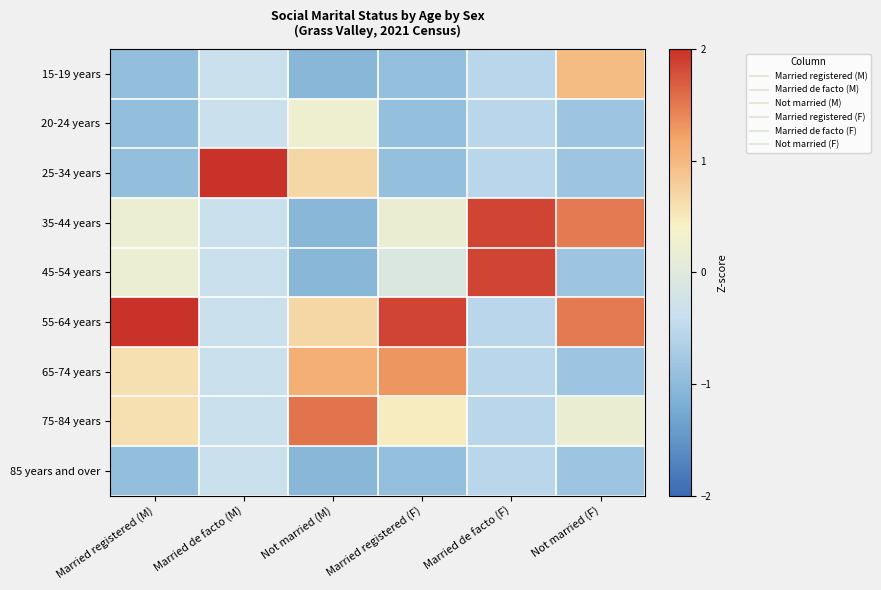

At Married registered (M), list the series in order from largest to smallest.

55-64 years, 65-74 years, 75-84 years, 35-44 years, 45-54 years, 15-19 years, 20-24 years, 25-34 years, 85 years and over